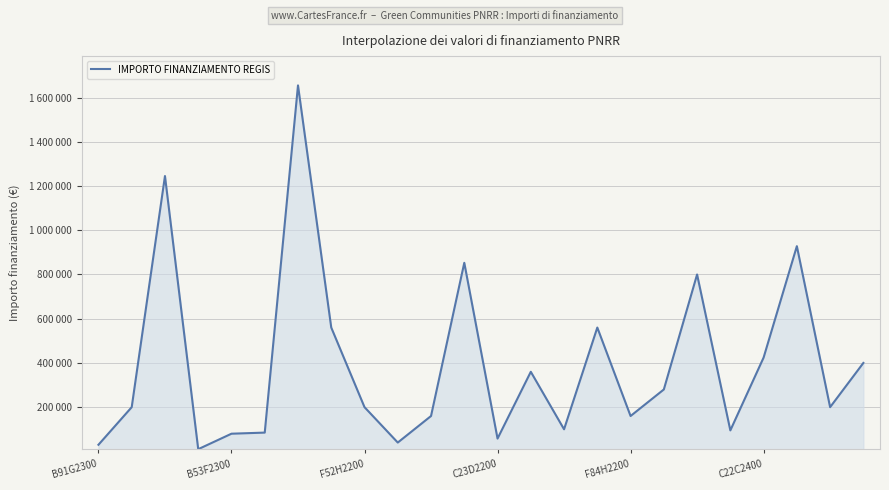

Reading left to right, what are all the values shown in this chart?

30000.0	200000.0	1245123.0	10000.0	80000.0	85000.0	1655000.0	560000.0	200000.0	40000.0	160000.0	852804.9	58000.0	360000.0	100000.0	560000.0	160000.0	280000.0	800000.0	95000.0	424195.1	928000.0	200000.0	400000.0